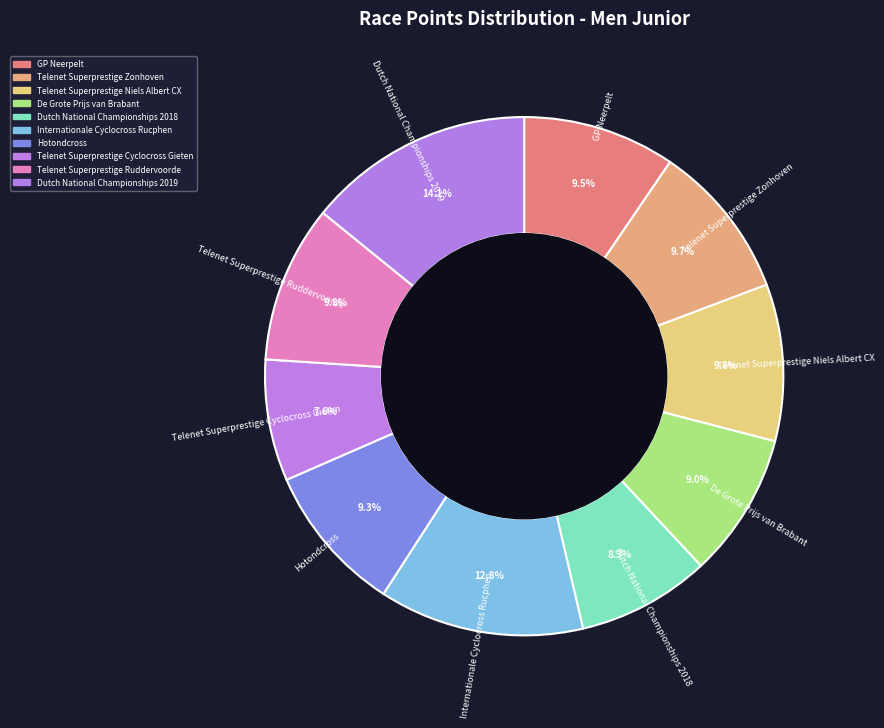

What is the ratio of the value at Telenet Superprestige Zonhoven to the value at Telenet Superprestige Ruddervoorde?

1.0